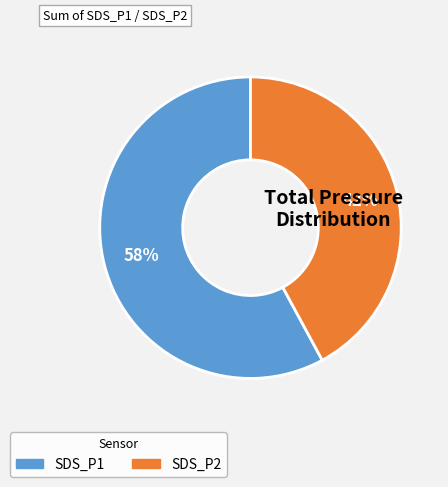

True or false: SDS_P2 accounts for 42% of the total.

True